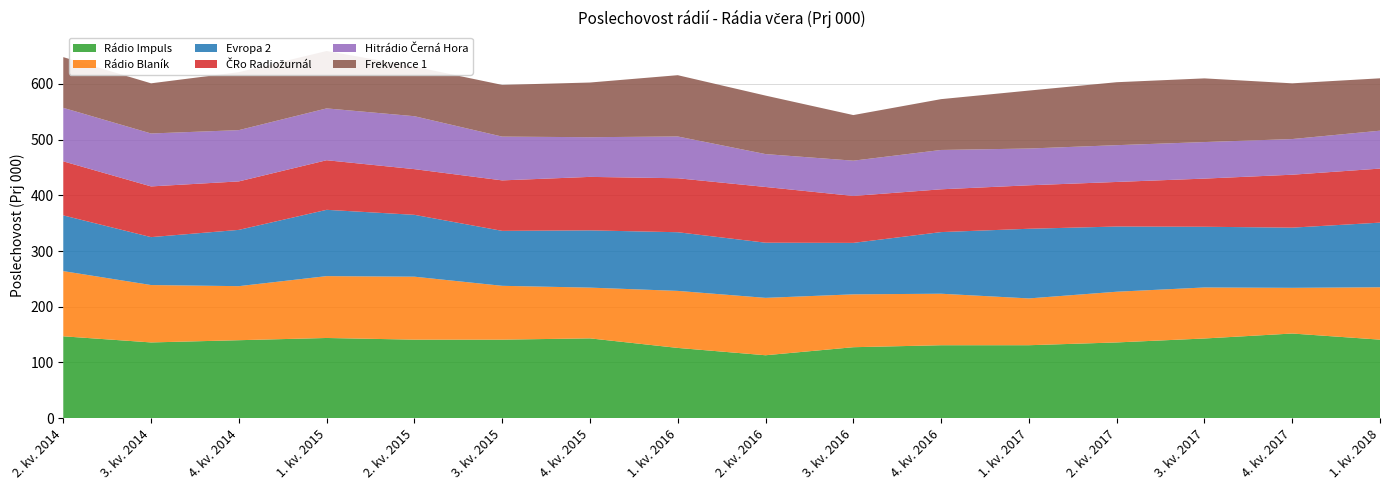

Reading left to right, extract all data points from this chart.

Rádio Impuls: 2. kv. 2014=147.0	3. kv. 2014=136.0	4. kv. 2014=140.0	1. kv. 2015=144.0	2. kv. 2015=141.0	3. kv. 2015=141.0	4. kv. 2015=143.3	1. kv. 2016=126.2	2. kv. 2016=113.0	3. kv. 2016=127.4	4. kv. 2016=131.0	1. kv. 2017=131.0	2. kv. 2017=136.0	3. kv. 2017=143.1	4. kv. 2017=152.0	1. kv. 2018=141.0
Rádio Blaník: 2. kv. 2014=117.0	3. kv. 2014=103.0	4. kv. 2014=97.0	1. kv. 2015=111.0	2. kv. 2015=113.0	3. kv. 2015=96.6	4. kv. 2015=91.1	1. kv. 2016=102.3	2. kv. 2016=103.0	3. kv. 2016=94.9	4. kv. 2016=92.4	1. kv. 2017=84.0	2. kv. 2017=91.0	3. kv. 2017=91.6	4. kv. 2017=82.0	1. kv. 2018=94.0
Evropa 2: 2. kv. 2014=100.0	3. kv. 2014=86.0	4. kv. 2014=101.0	1. kv. 2015=119.0	2. kv. 2015=111.0	3. kv. 2015=98.6	4. kv. 2015=102.8	1. kv. 2016=105.3	2. kv. 2016=99.0	3. kv. 2016=92.3	4. kv. 2016=110.6	1. kv. 2017=125.0	2. kv. 2017=117.0	3. kv. 2017=109.0	4. kv. 2017=108.0	1. kv. 2018=116.0
ČRo Radiožurnál: 2. kv. 2014=97.0	3. kv. 2014=91.0	4. kv. 2014=87.0	1. kv. 2015=89.0	2. kv. 2015=82.0	3. kv. 2015=90.6	4. kv. 2015=96.0	1. kv. 2016=96.9	2. kv. 2016=100.0	3. kv. 2016=84.2	4. kv. 2016=76.8	1. kv. 2017=78.0	2. kv. 2017=80.0	3. kv. 2017=86.4	4. kv. 2017=95.0	1. kv. 2018=97.0
Hitrádio Černá Hora: 2. kv. 2014=96.0	3. kv. 2014=95.0	4. kv. 2014=92.0	1. kv. 2015=93.0	2. kv. 2015=95.0	3. kv. 2015=78.5	4. kv. 2015=71.2	1. kv. 2016=75.0	2. kv. 2016=59.0	3. kv. 2016=63.3	4. kv. 2016=70.6	1. kv. 2017=66.0	2. kv. 2017=66.0	3. kv. 2017=65.6	4. kv. 2017=64.0	1. kv. 2018=68.0
Frekvence 1: 2. kv. 2014=91.0	3. kv. 2014=90.0	4. kv. 2014=104.0	1. kv. 2015=103.0	2. kv. 2015=89.0	3. kv. 2015=92.8	4. kv. 2015=98.1	1. kv. 2016=110.0	2. kv. 2016=105.0	3. kv. 2016=81.8	4. kv. 2016=91.2	1. kv. 2017=104.0	2. kv. 2017=113.0	3. kv. 2017=114.3	4. kv. 2017=100.0	1. kv. 2018=94.0